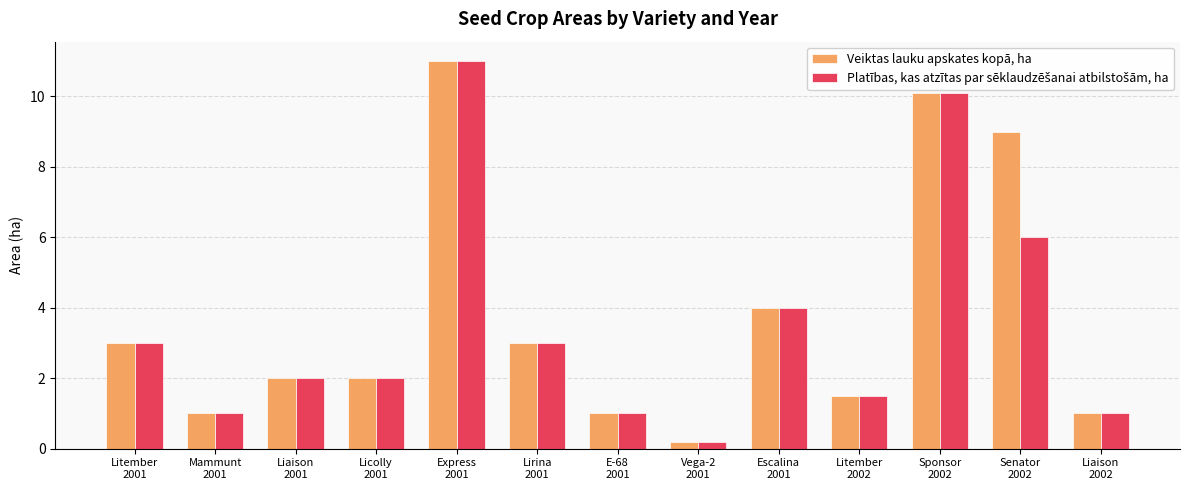

What is the average value of the Veiktas lauku apskates kopā, ha series?

3.8